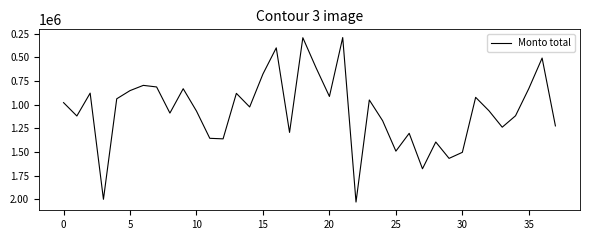

What is the difference between the second highest and minimum values?

1708626.0